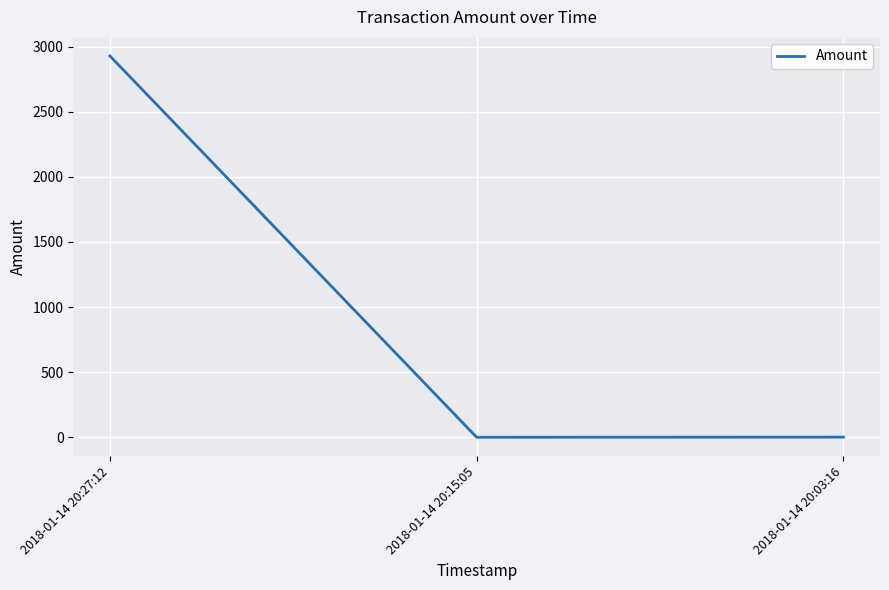

Is it true that the value at 2018-01-14 20:15:05 is 0.0?

True